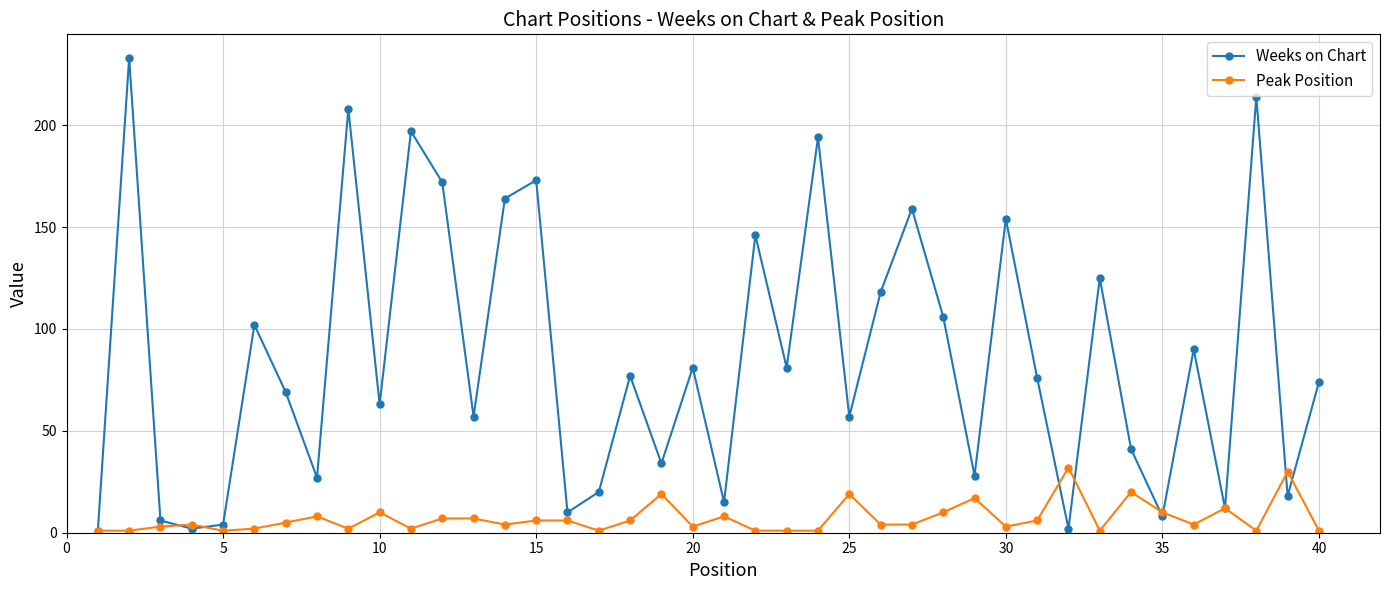

List the series in order of their overall mean, lowest first.

Peak Position, Weeks on Chart